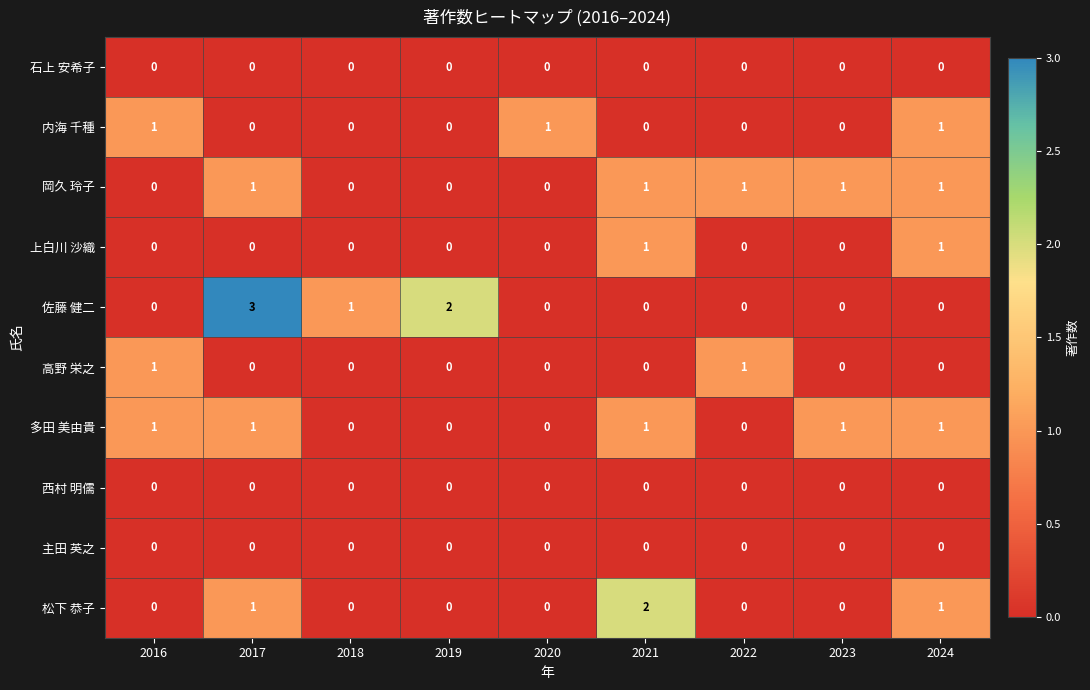

How many values in 上白川 沙織 are above zero?

2